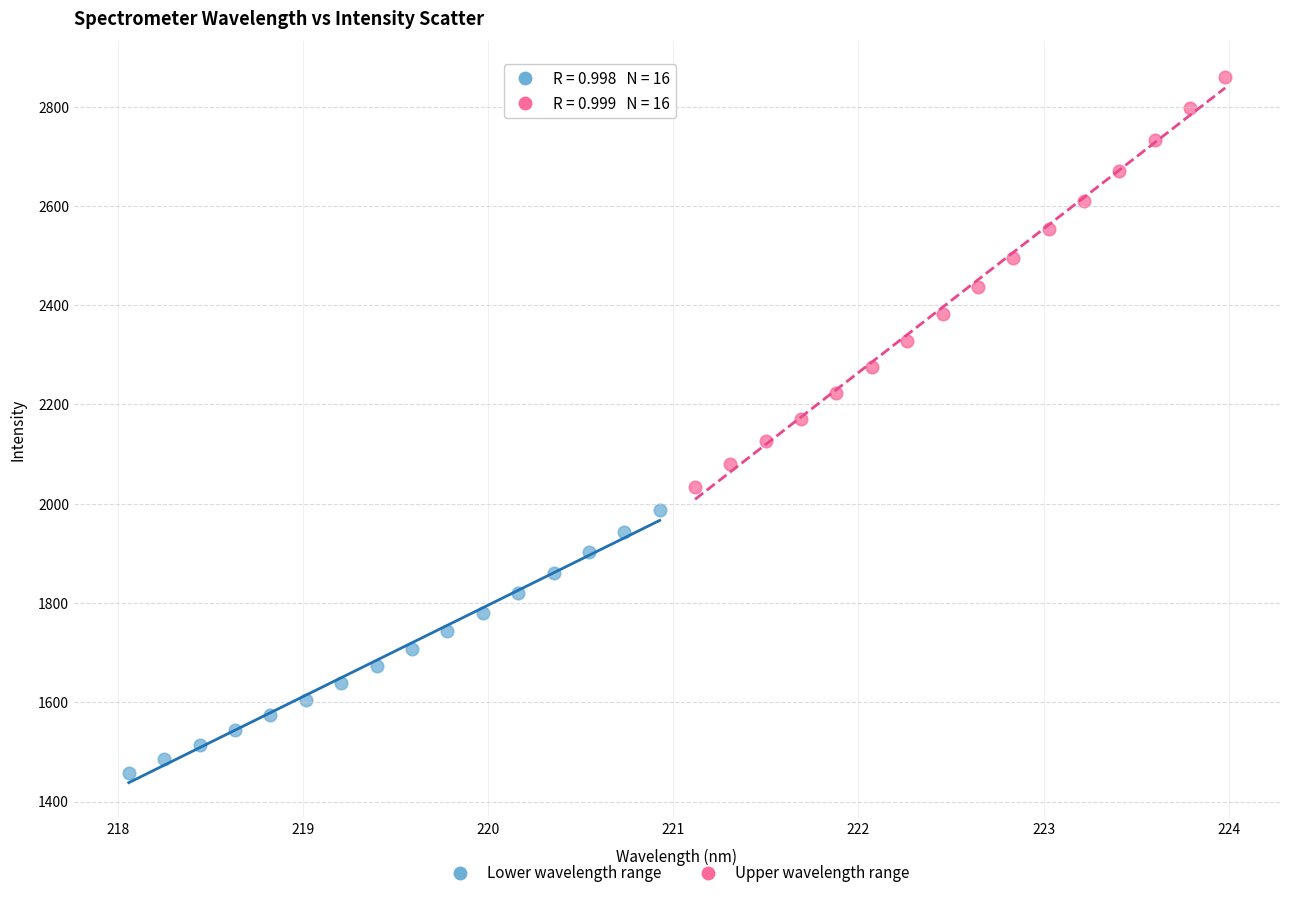

Which series contains the highest Y value?

Upper wavelength range